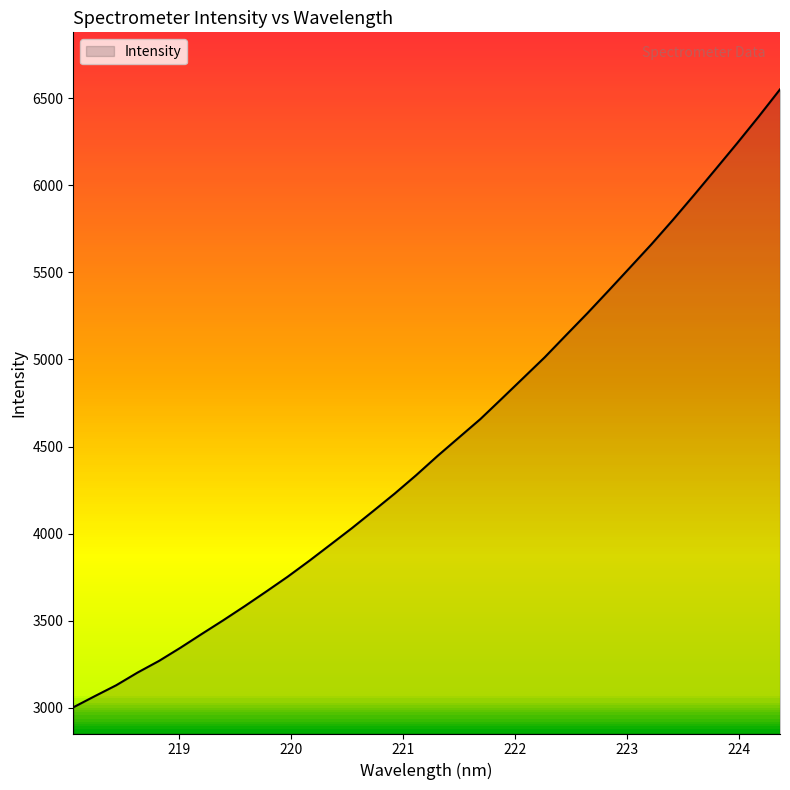

What is the greatest value displayed?

6550.1